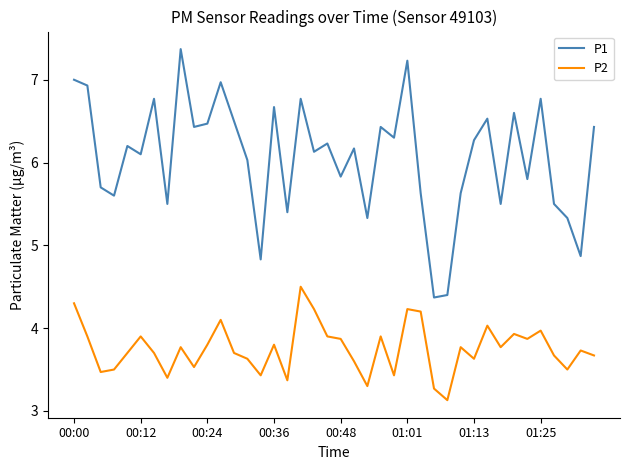

Which series has the largest range (max minus min)?

P1